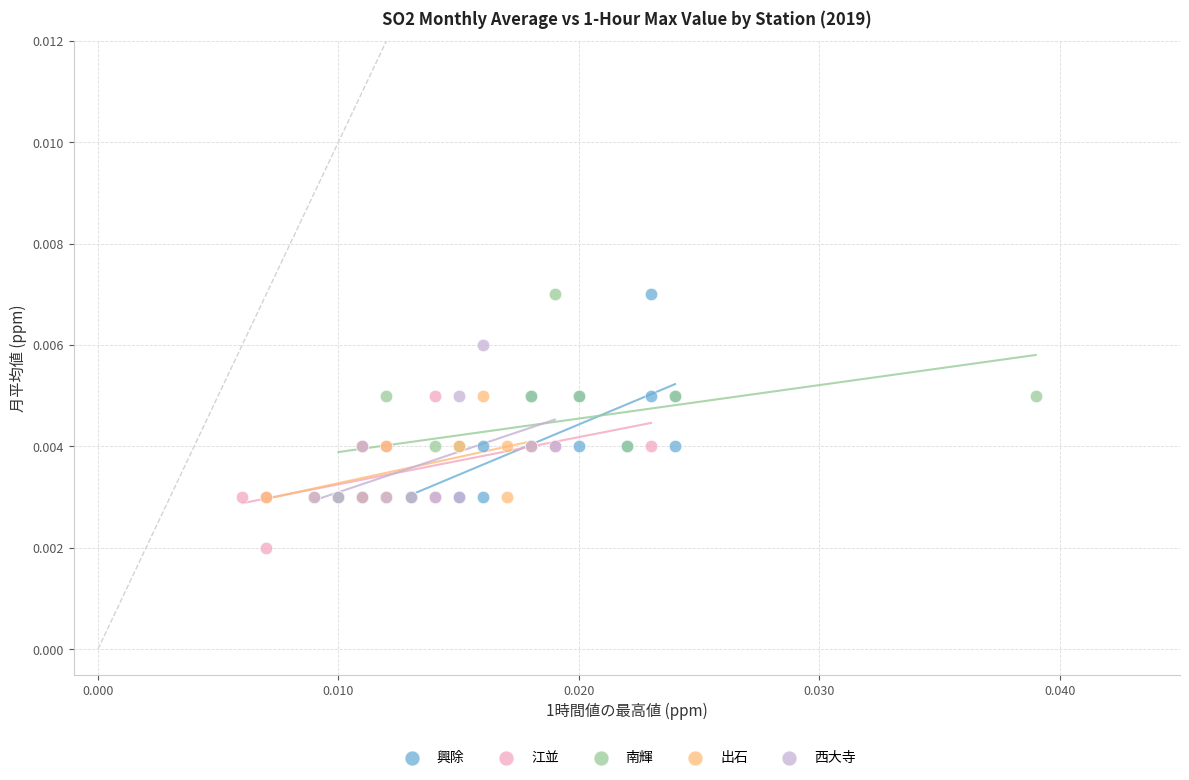

Which series reaches the minimum Y coordinate?

江並